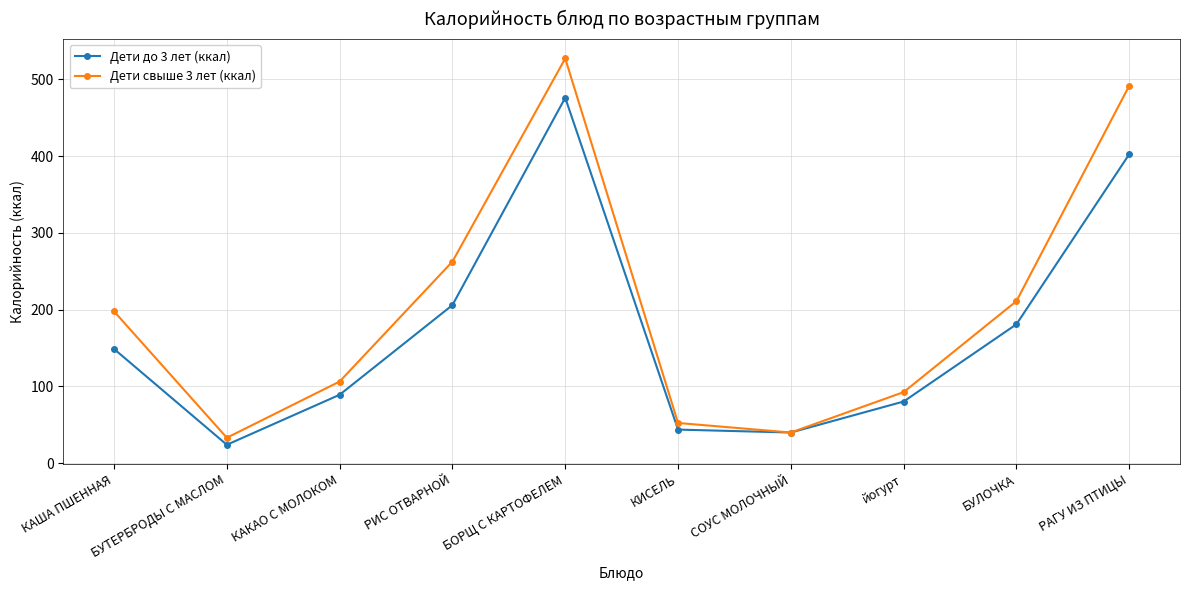

Reading left to right, list all the values displayed in this chart.

Дети до 3 лет (ккал): КАША ПШЕННАЯ=148.9	БУТЕРБРОДЫ С МАСЛОМ=24.0	КАКАО С МОЛОКОМ=89.2	РИС ОТВАРНОЙ=206.0	БОРЩ С КАРТОФЕЛЕМ=476.2	КИСЕЛЬ=43.8	СОУС МОЛОЧНЫЙ=40.0	йогурт=80.3	БУЛОЧКА=181.0	РАГУ ИЗ ПТИЦЫ=402.6
Дети свыше 3 лет (ккал): КАША ПШЕННАЯ=197.8	БУТЕРБРОДЫ С МАСЛОМ=33.1	КАКАО С МОЛОКОМ=106.4	РИС ОТВАРНОЙ=262.7	БОРЩ С КАРТОФЕЛЕМ=527.4	КИСЕЛЬ=52.4	СОУС МОЛОЧНЫЙ=40.0	йогурт=92.6	БУЛОЧКА=211.2	РАГУ ИЗ ПТИЦЫ=491.8